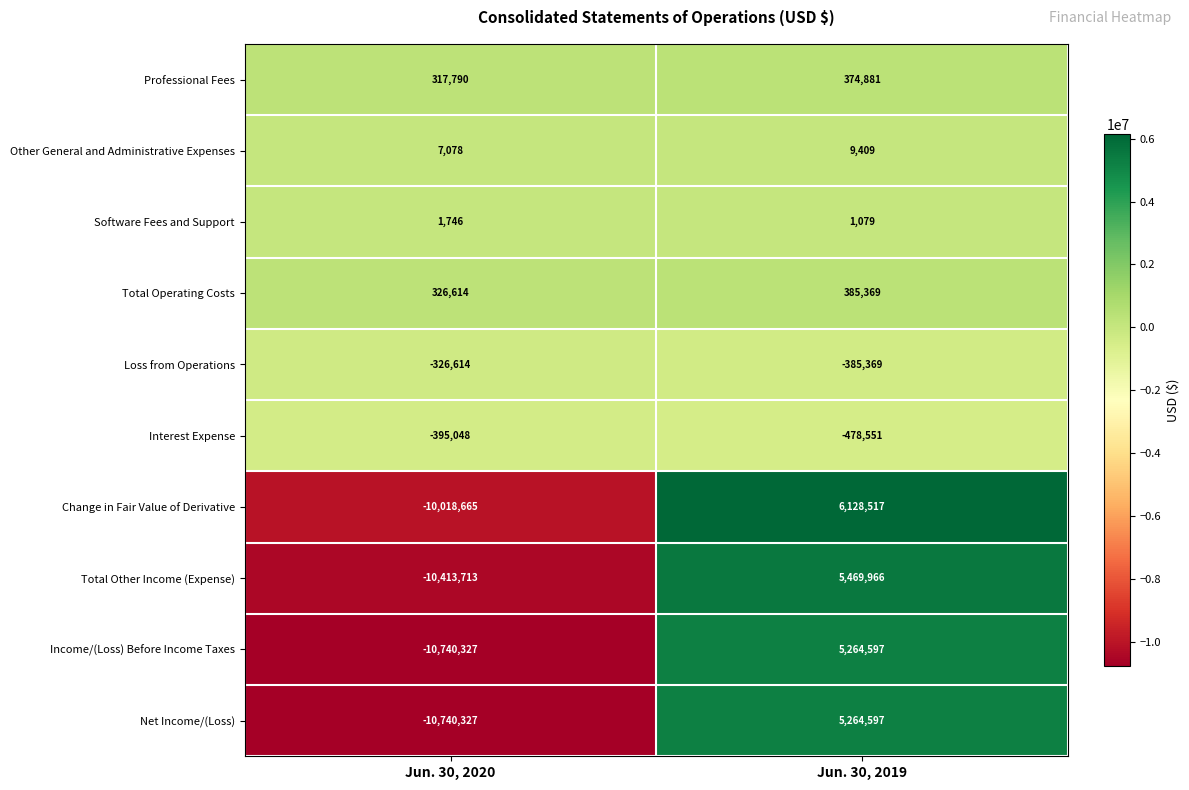

Read the Interest Expense value at Jun. 30, 2020.

-395048